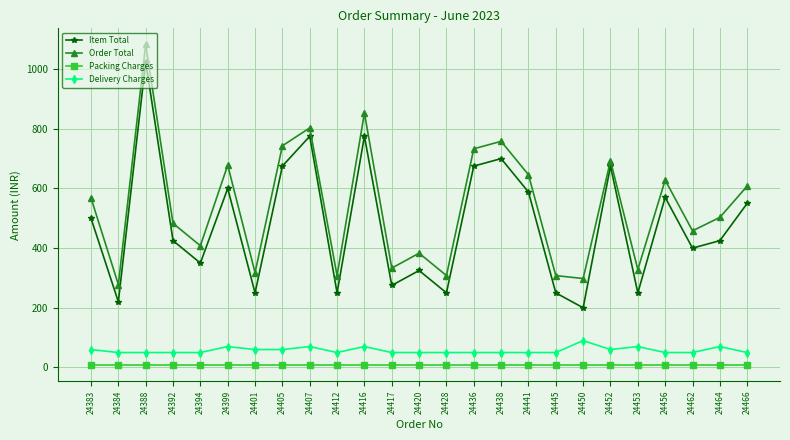

What is the difference between the highest and lowest values at 24456?

620